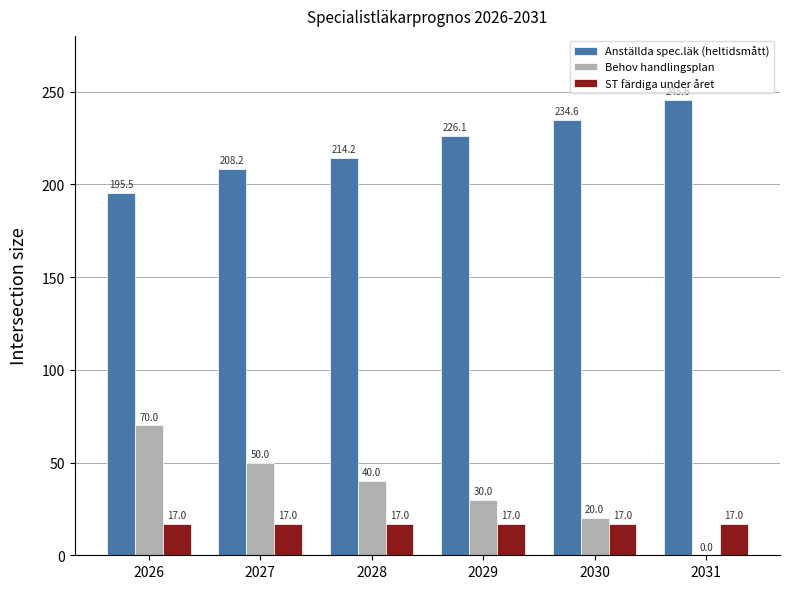

Reading left to right, what are all the values shown in this chart?

Anställda spec.läk (heltidsmått): 2026=195.5	2027=208.2	2028=214.2	2029=226.1	2030=234.6	2031=245.6
Behov handlingsplan: 2026=70.0	2027=50.0	2028=40.0	2029=30.0	2030=20.0	2031=0.0
ST färdiga under året: 2026=17.0	2027=17.0	2028=17.0	2029=17.0	2030=17.0	2031=17.0